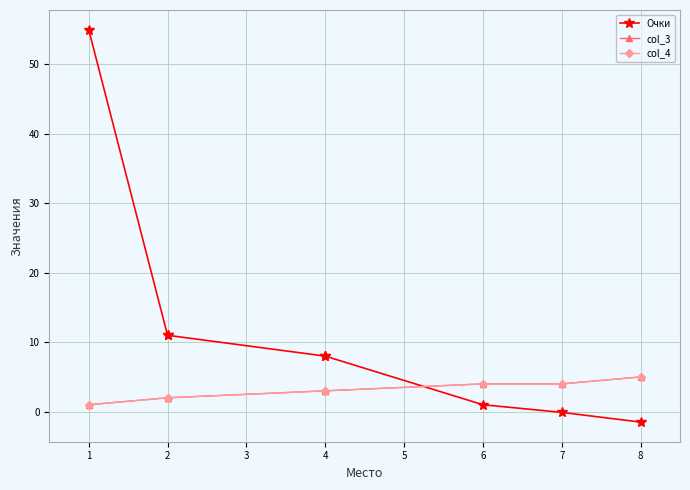

Which category has the highest value across all series?

1